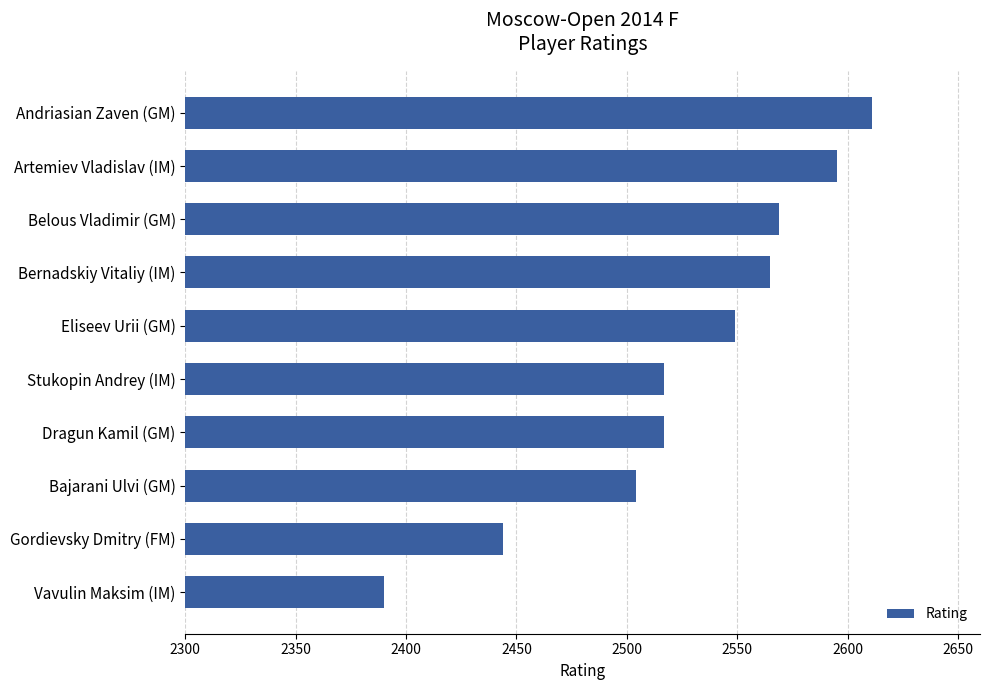

Where is the data nearest to the value 2500?

Bajarani Ulvi (GM)